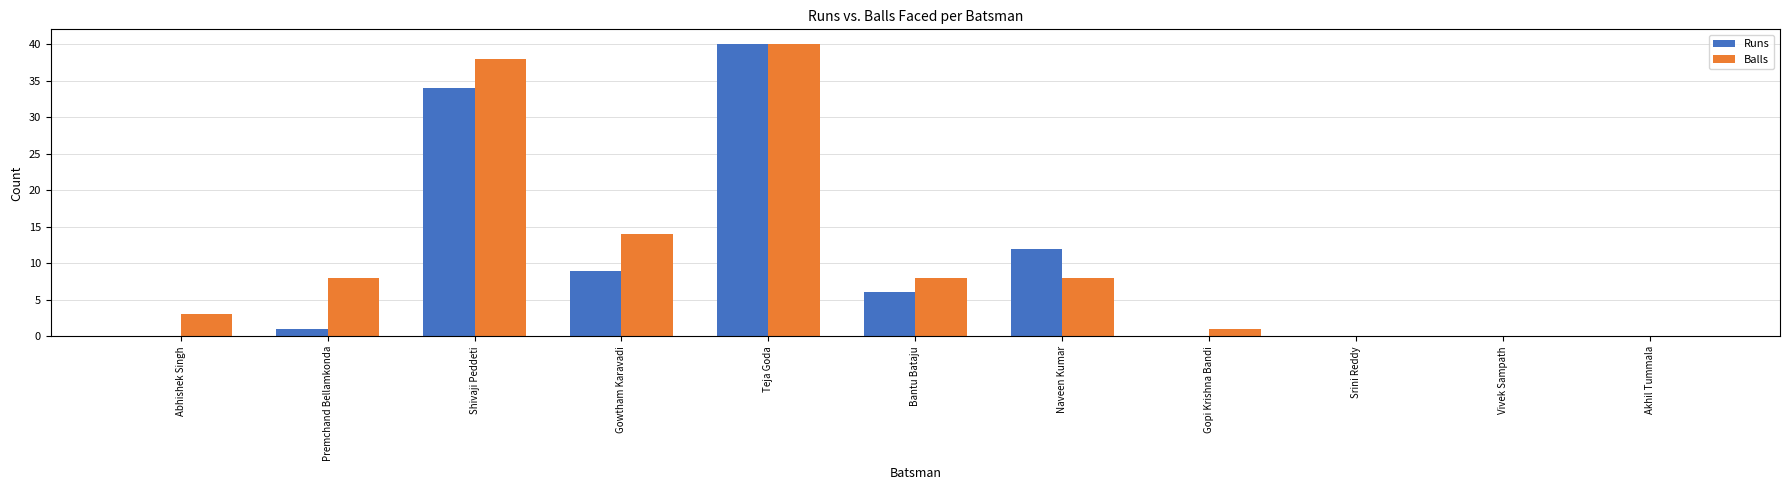

At which category is the sum across all series the highest?

Teja Goda